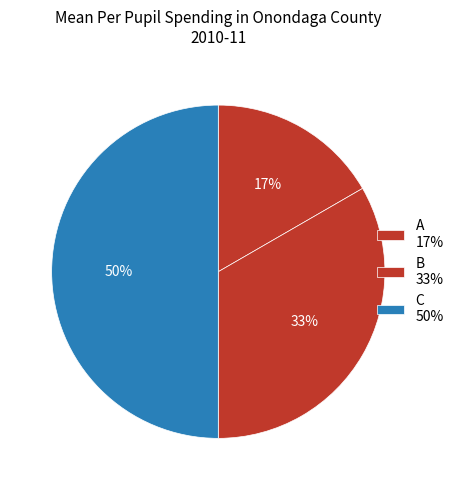

Which slice is the smallest?

A